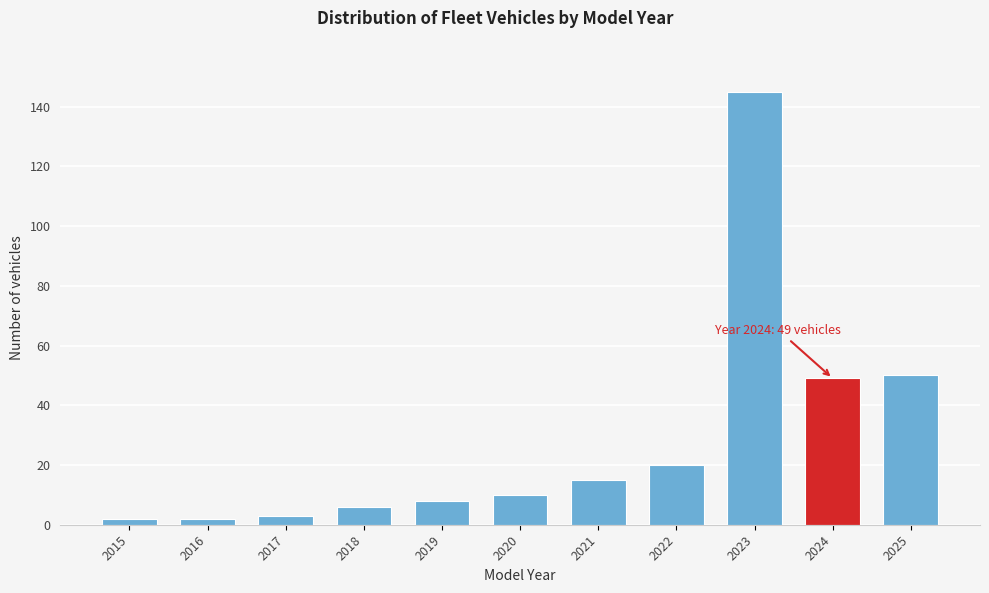

Reading right to left, transcribe all the data shown in this chart.

50	49	145	20	15	10	8	6	3	2	2